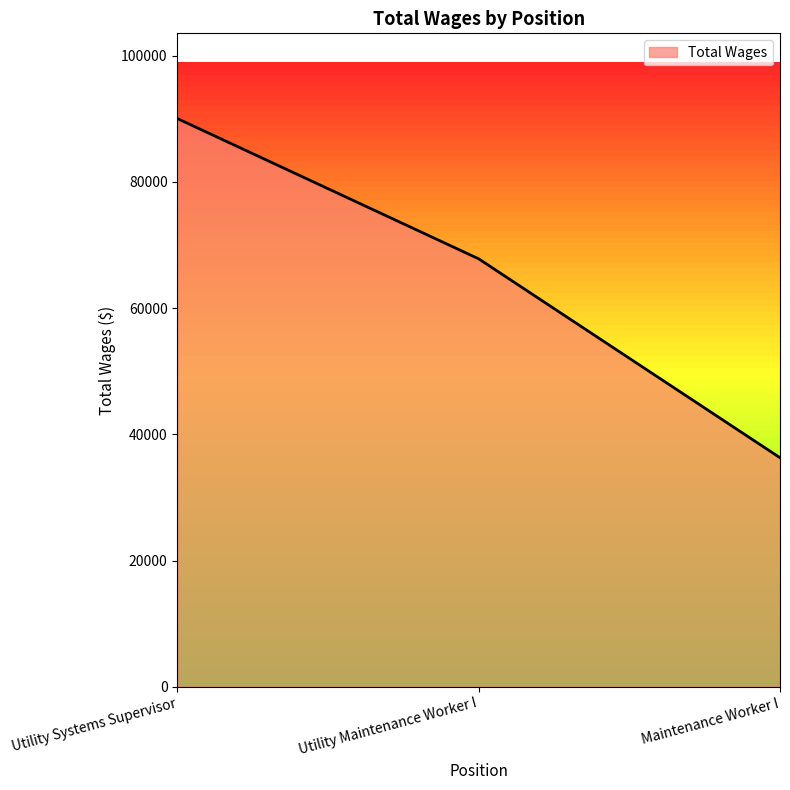

Reading left to right, list all the values displayed in this chart.

90052	67820	36294